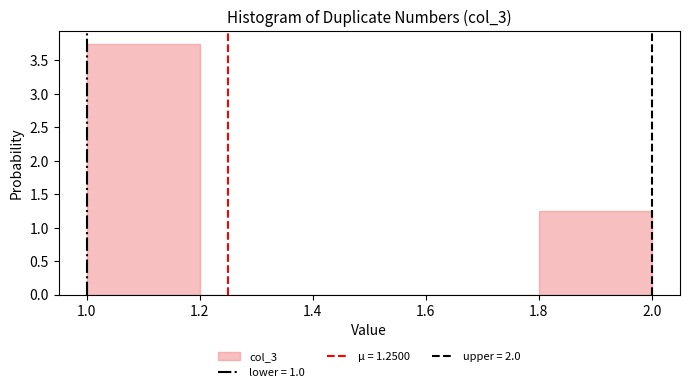

Which range on the x-axis has the tallest bar?

1.0 to 1.2